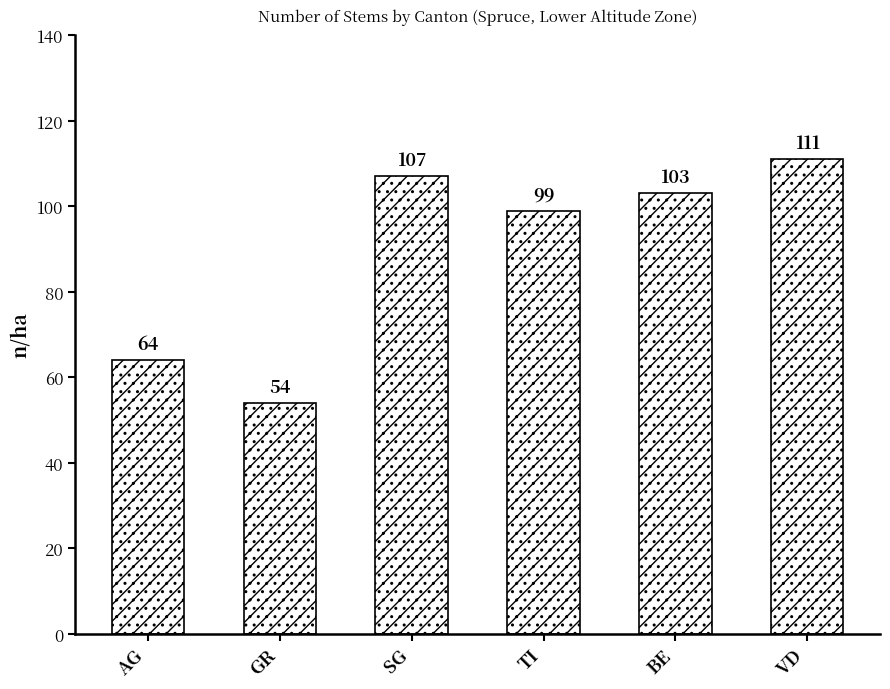

At which label does the data first exceed 103?

SG